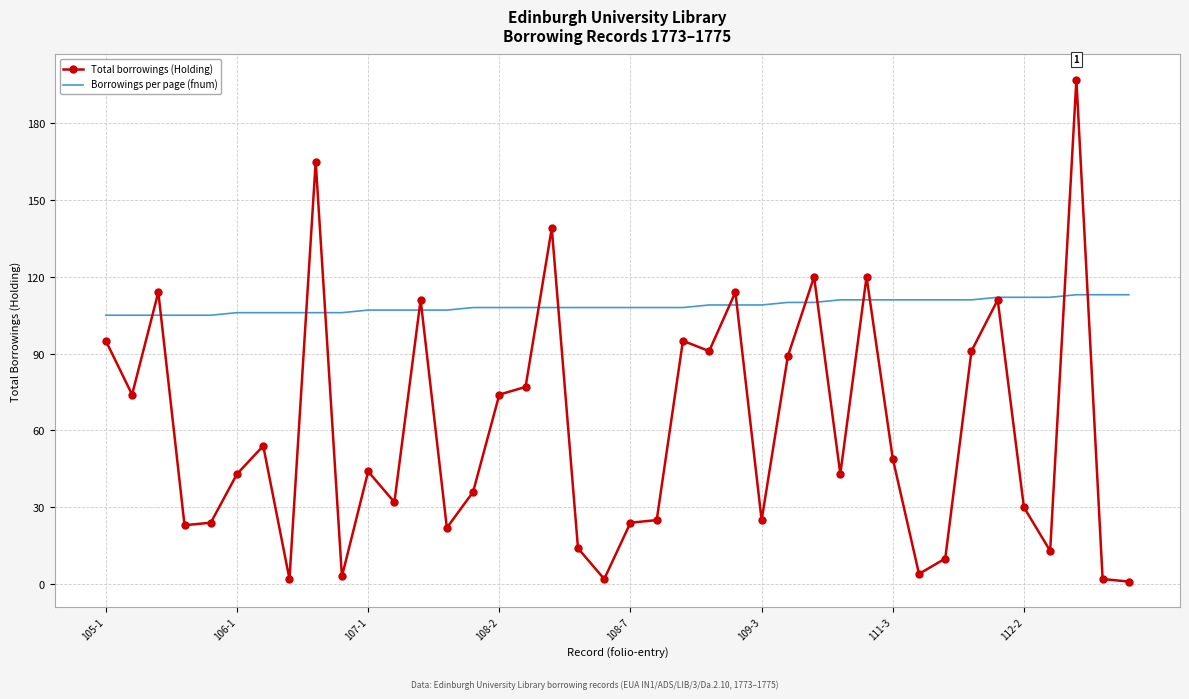

Rank the series by their average value, from lowest to highest.

Total borrowings (Holding), Borrowings per page (fnum)